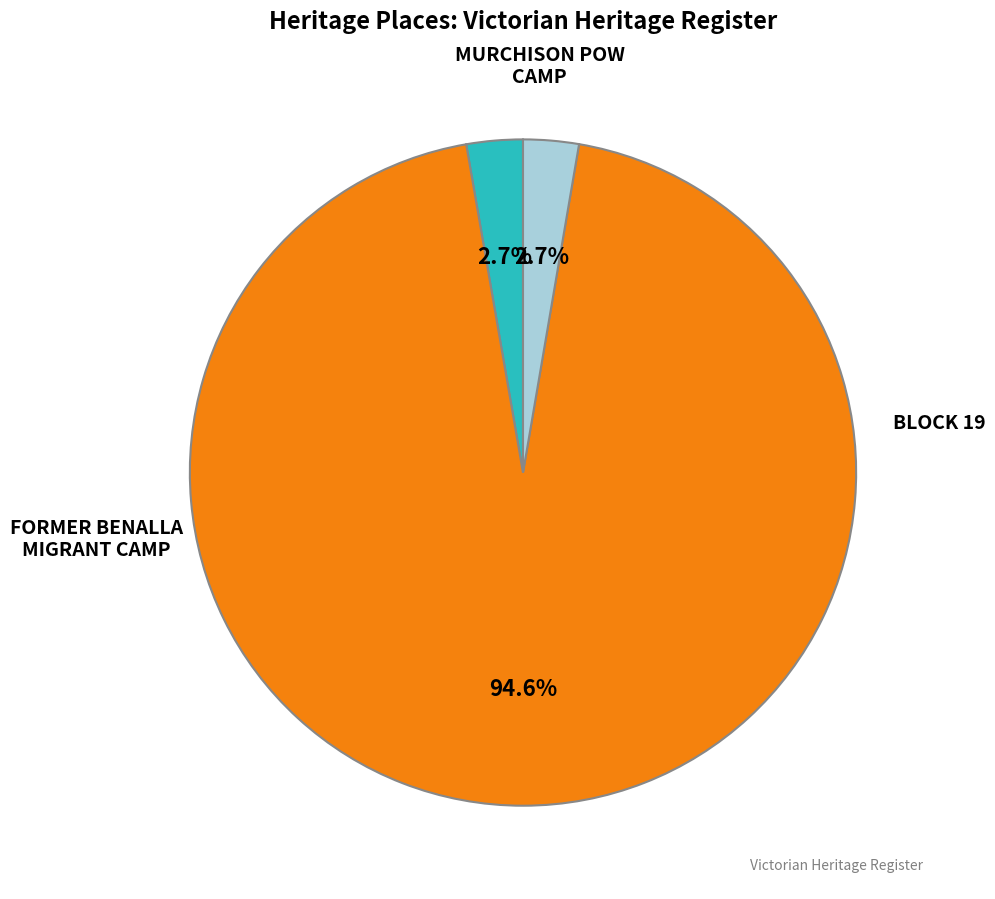

To the nearest percent, what percentage of the pie is FORMER BENALLA MIGRANT CAMP?

95%